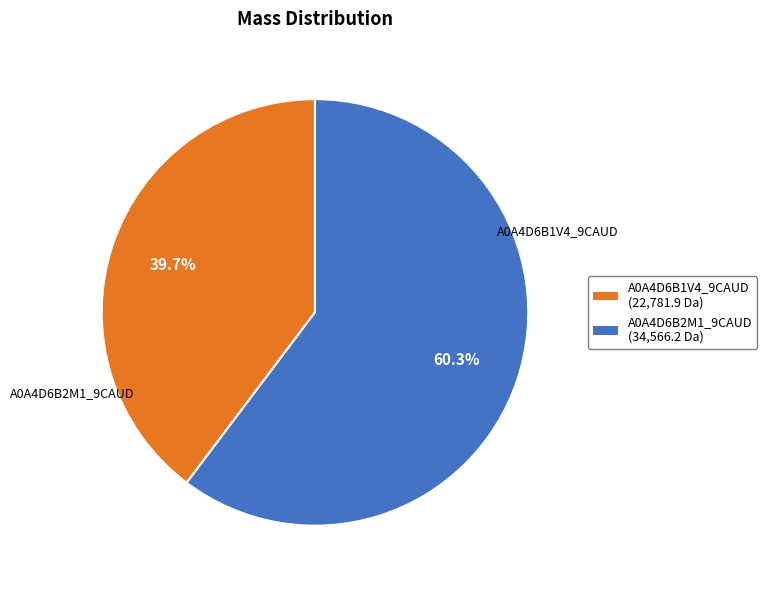

How many segments does this pie chart have?

2